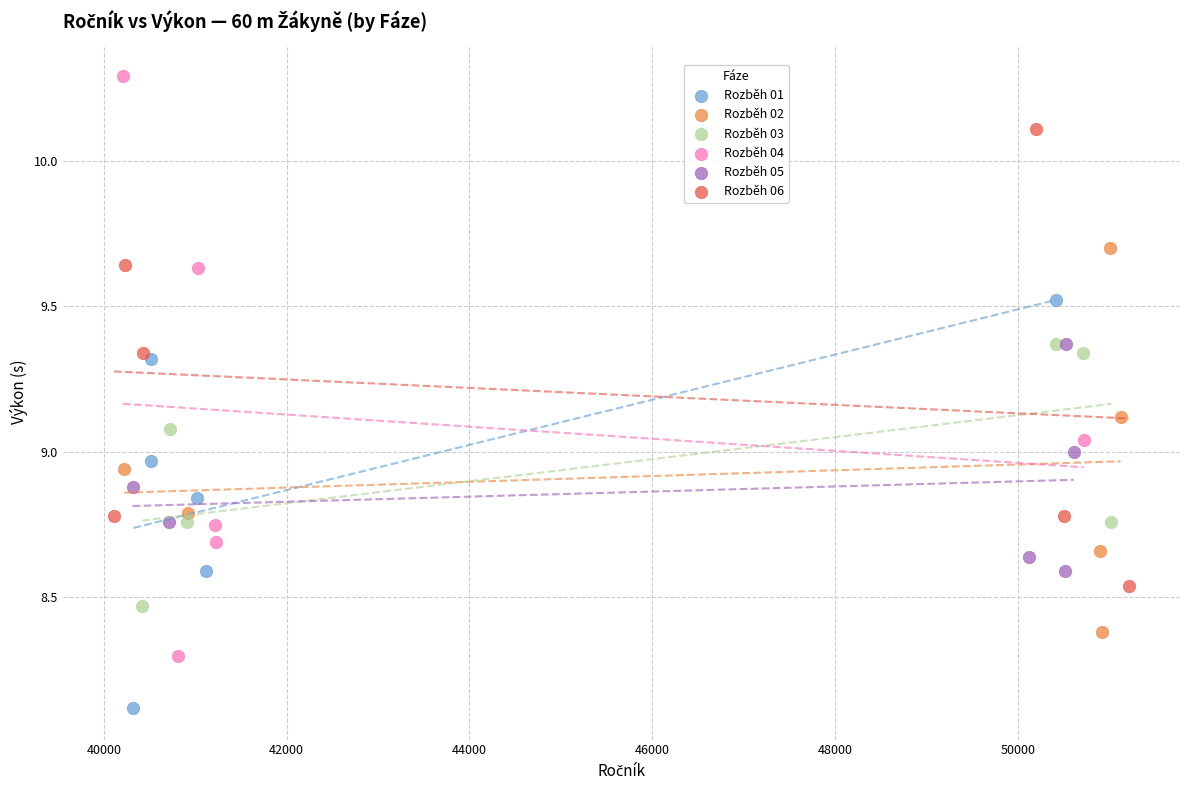

Which series reaches the minimum Y coordinate?

Rozběh 01